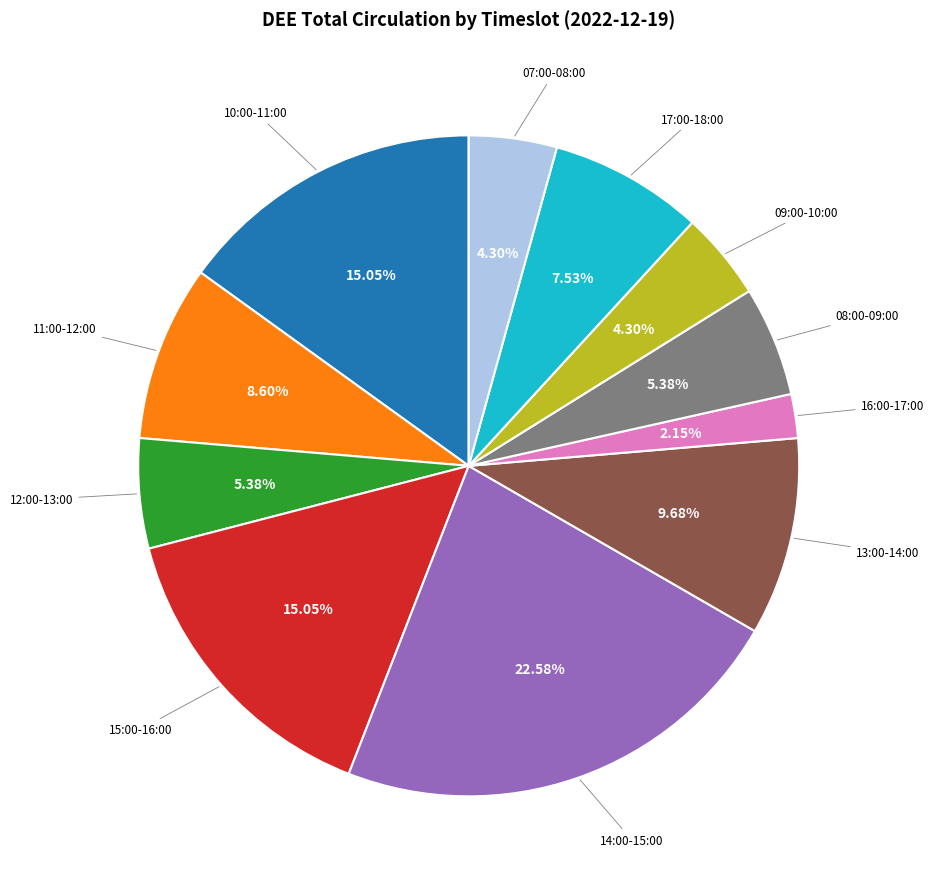

Is there a majority slice in this chart?

No